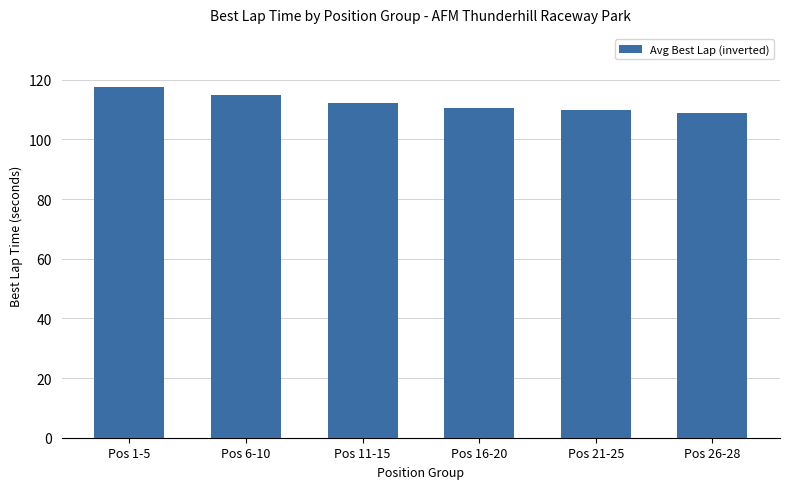

The value at Pos 6-10 is 114.8. True or false?

True